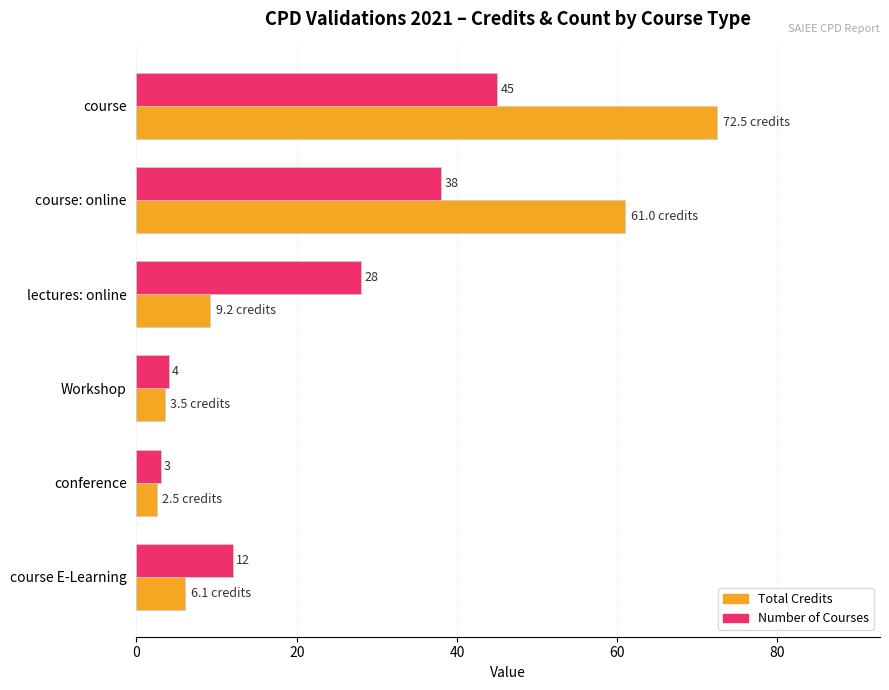

Which series changed the most between course and course E-Learning?

Total Credits